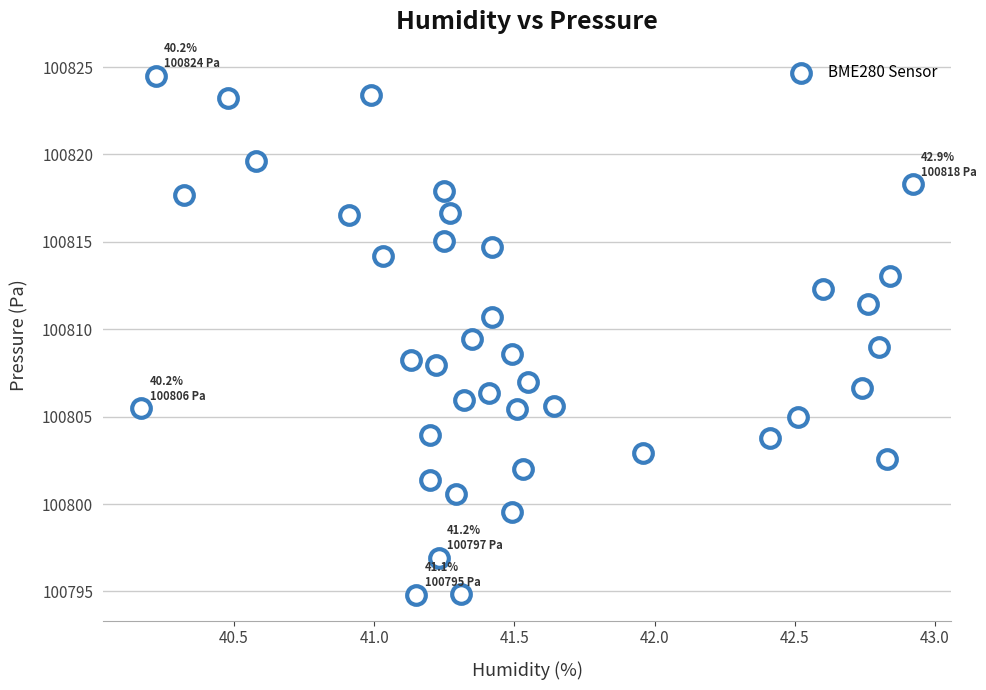

What is the range of X values (max minus min)?

2.8